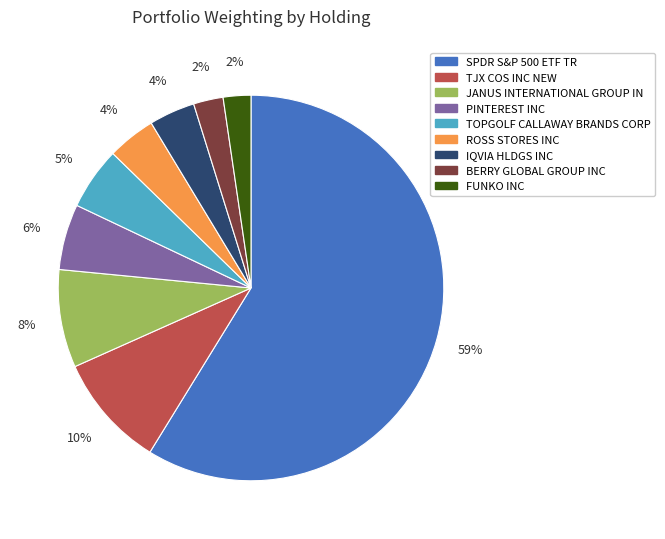

To the nearest percent, what is the combined percentage of IQVIA HLDGS INC and ROSS STORES INC?

8%